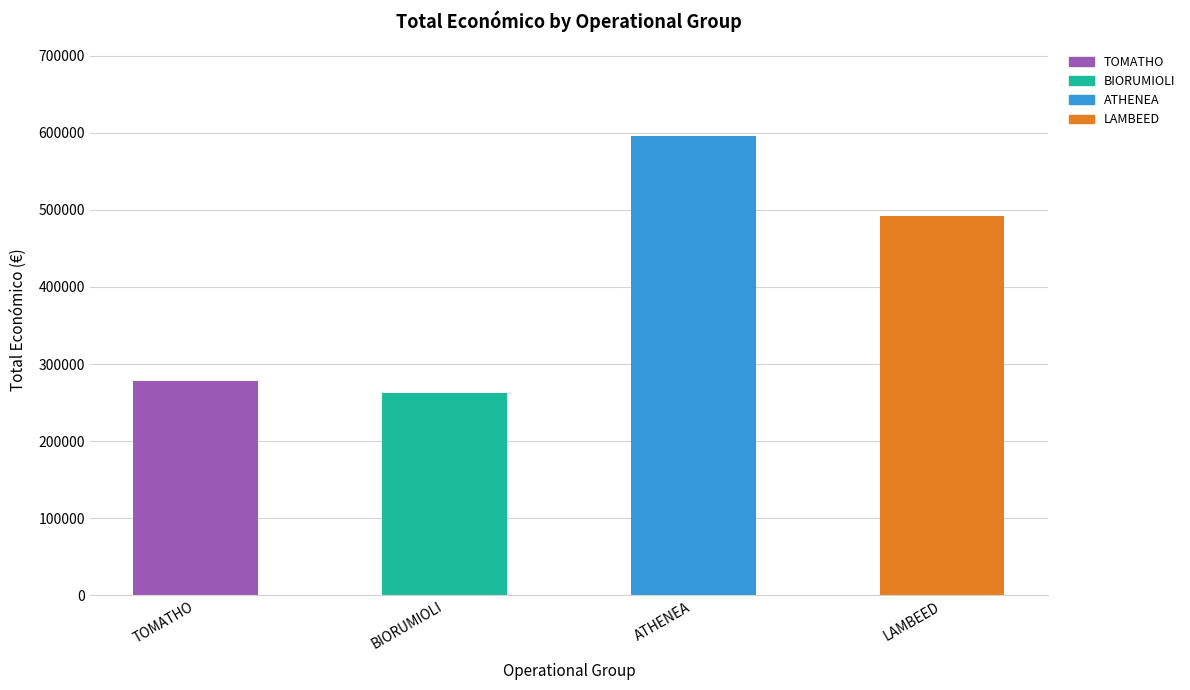

How many distinct data groups are displayed?

1